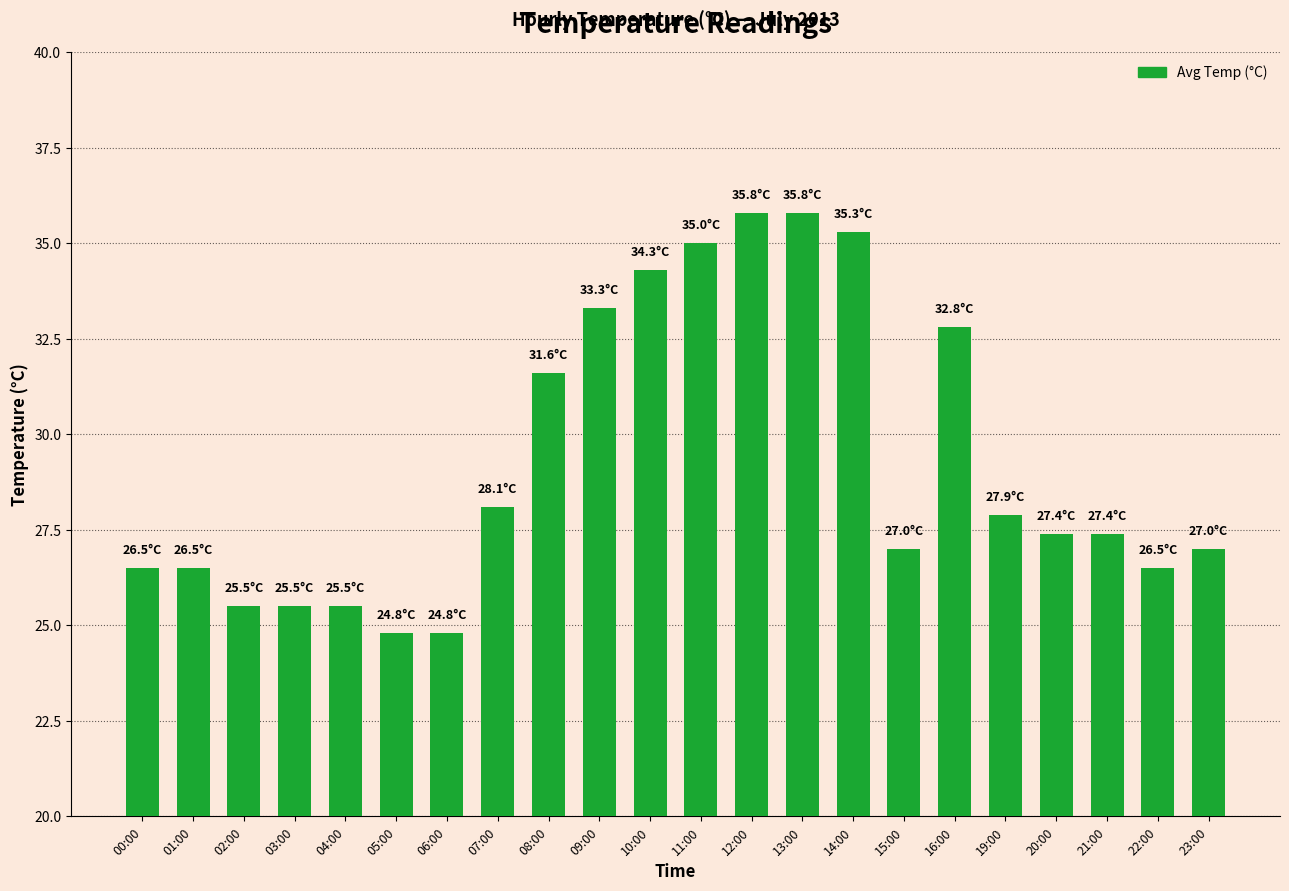

Is it true that the value at 03:00 is 13.3?

False